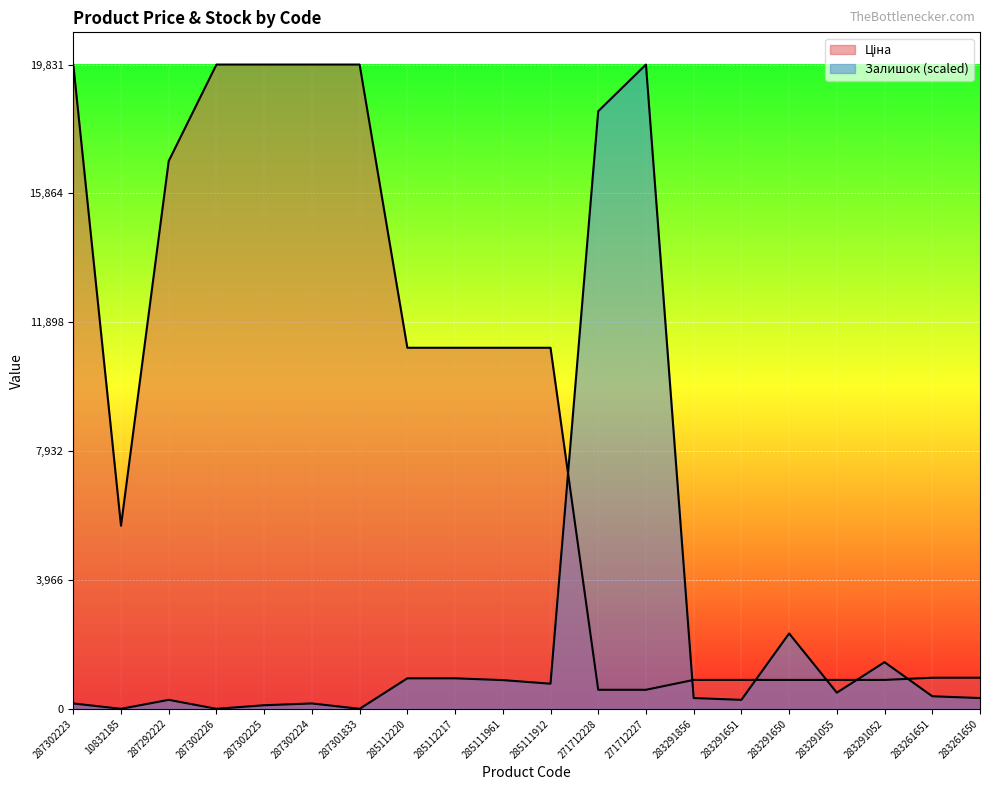

Reading left to right, extract all data points from this chart.

Ціна: 19831.1	5636.0	16863.2	19831.1	19831.1	19831.1	19831.1	11113.6	11113.6	11113.6	11113.6	586.0	586.0	889.9	889.9	889.9	889.9	889.9	957.1	957.1
Залишок: 165.7	0.0	276.2	0.0	110.5	165.7	0.0	939.1	939.1	883.8	773.4	18394.8	19831.1	331.4	276.2	2320.1	497.2	1436.2	386.7	331.4